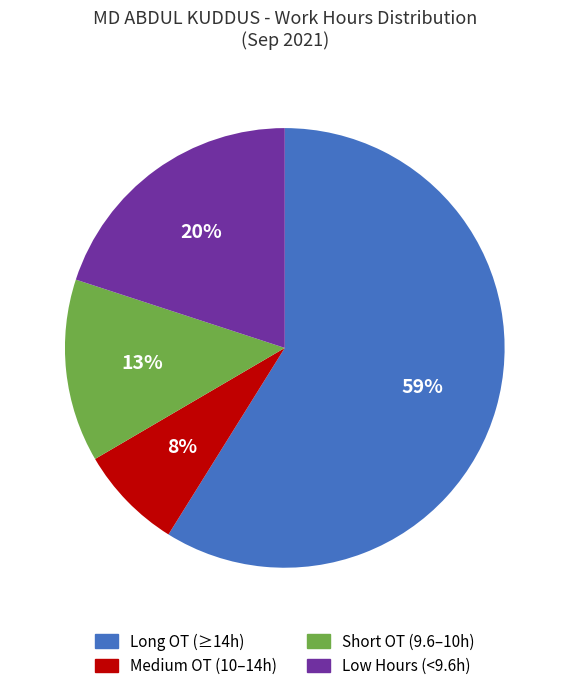

Which category has the smallest portion of the pie?

Medium OT (10–14h)